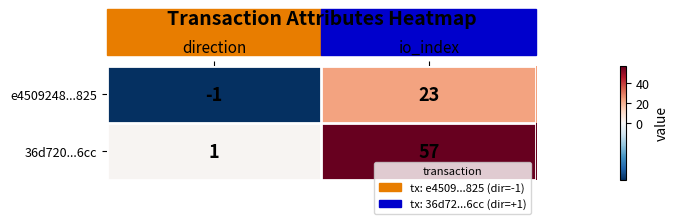

List the series in order of their peak value, highest first.

36d720...6cc, e4509248...825